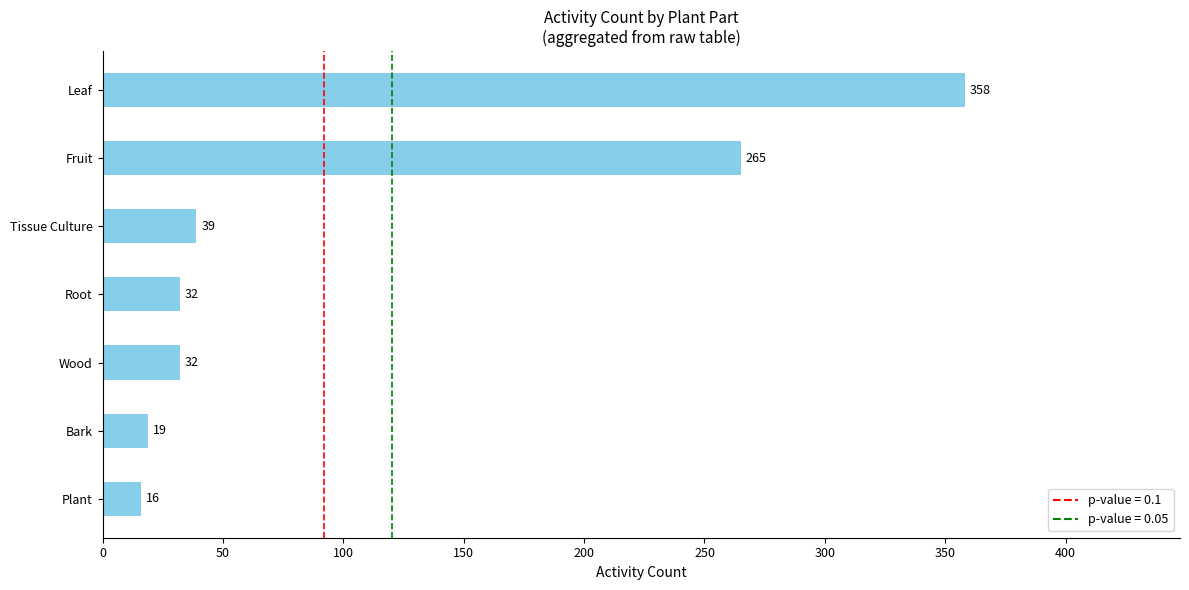

Reading bottom to top, what are all the values shown in this chart?

16	19	32	32	39	265	358